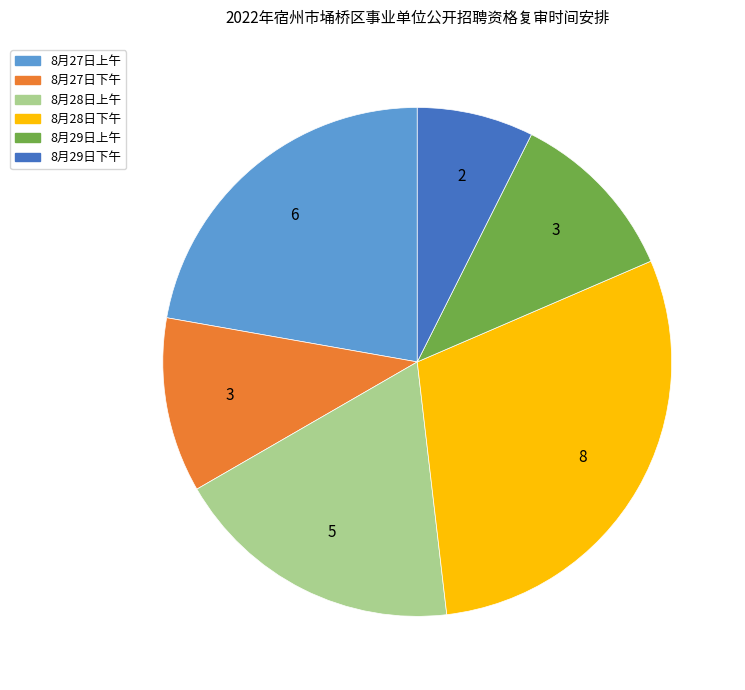

Is 8月28日上午 the majority of the pie?

No